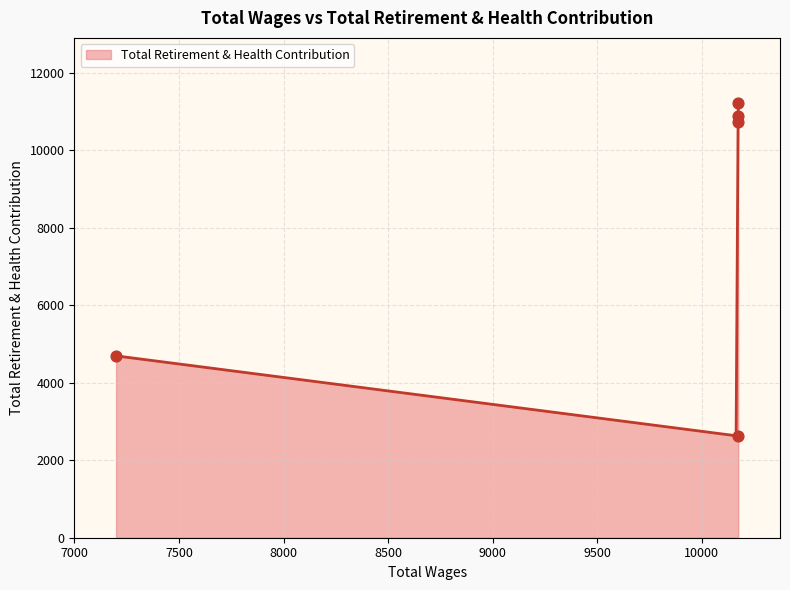

What is the change in value from 10175.0 to 10175.0?

-8590